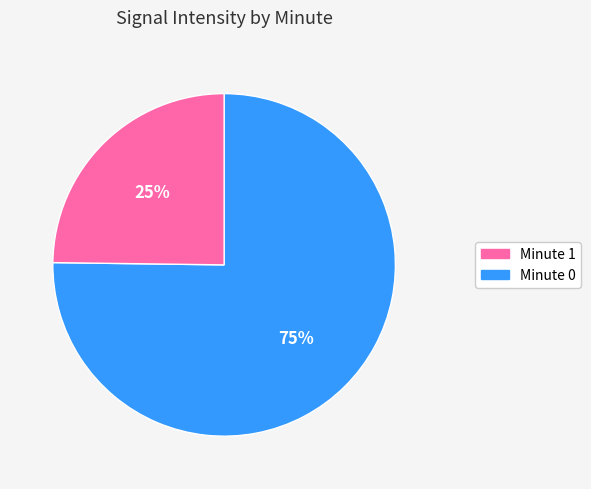

To the nearest percent, what is the average slice percentage?

50%